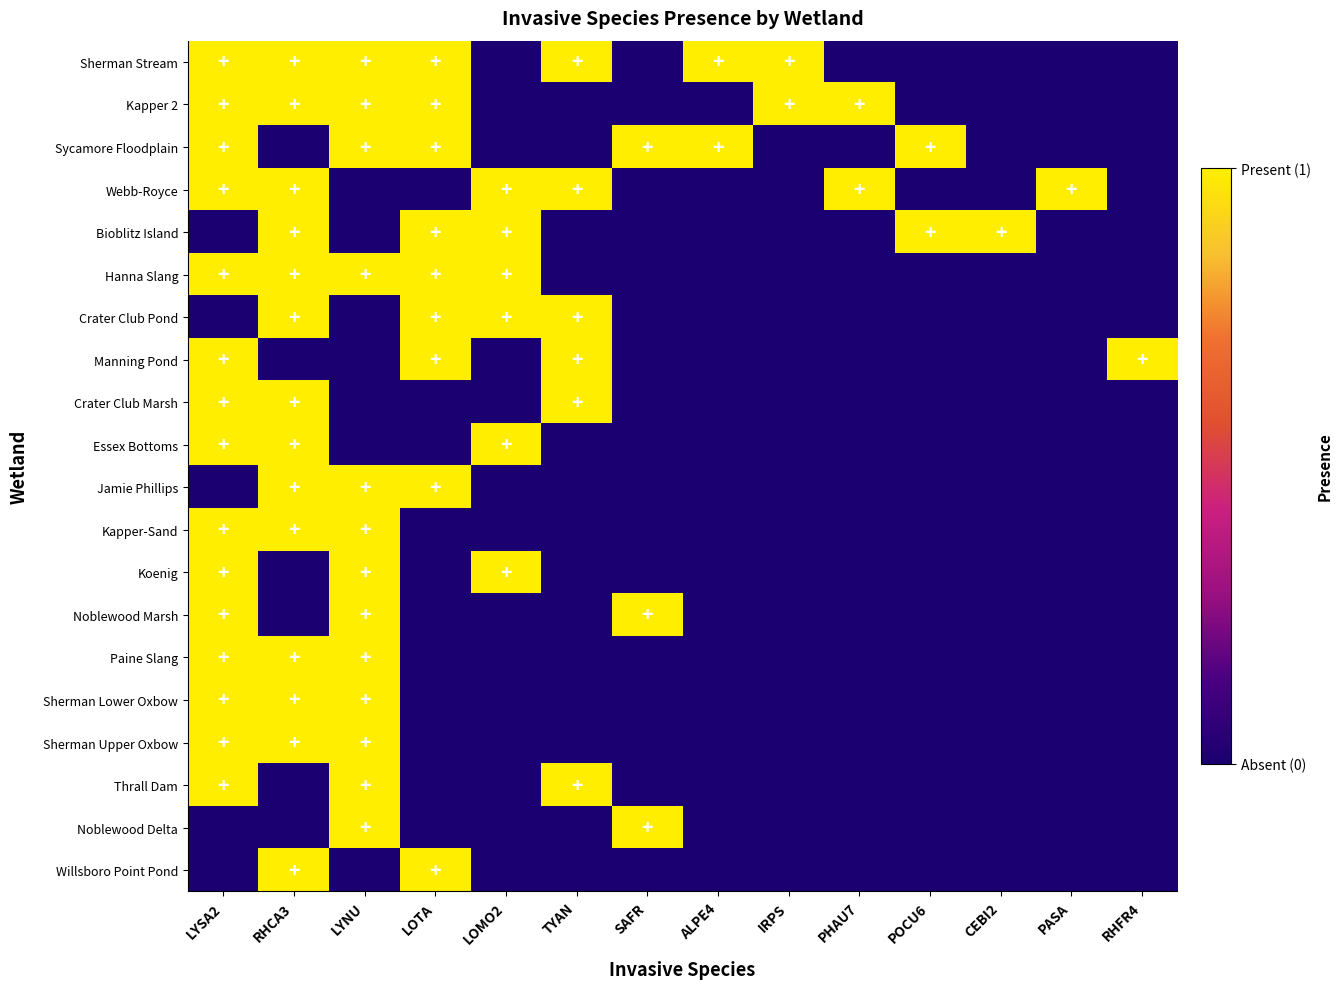

What is the total value across all series at CEBI2?

1